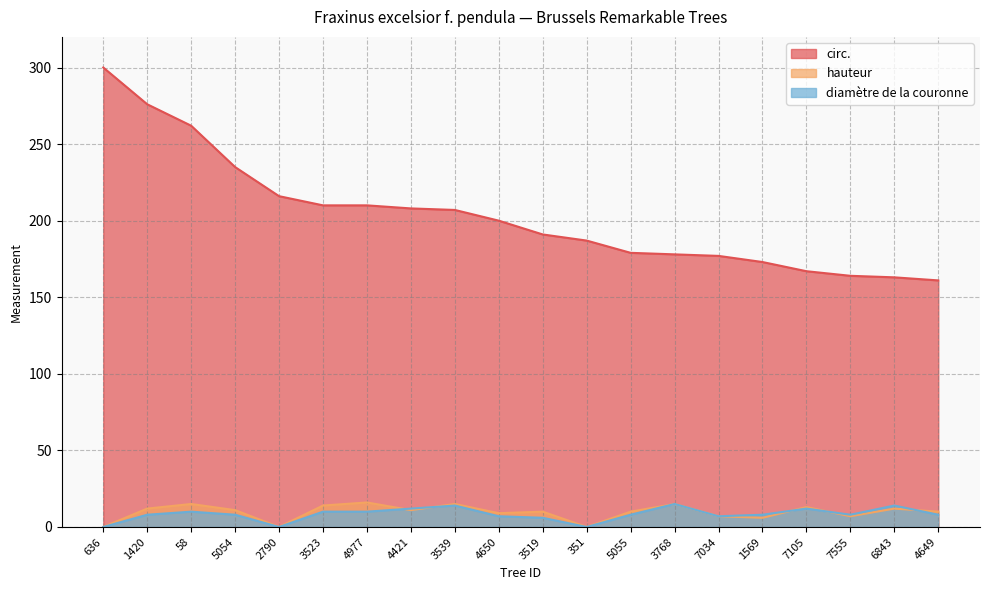

Reading right to left, transcribe all the data shown in this chart.

circ.: 4649=161	6843=163	7555=164	7105=167	1569=173	7034=177	3768=178	5055=179	351=187	3519=191	4650=200	3539=207	4421=208	4977=210	3523=210	2790=216	5054=235	58=262	1420=276	636=300
hauteur: 4649=10	6843=12	7555=7	7105=13	1569=6	7034=7	3768=15	5055=10	351=0	3519=10	4650=9	3539=15	4421=11	4977=16	3523=14	2790=0	5054=11	58=15	1420=12	636=0
diamètre de la couronne: 4649=8	6843=14	7555=8	7105=12	1569=8	7034=7	3768=15	5055=8	351=0	3519=6	4650=7	3539=14	4421=12	4977=10	3523=10	2790=0	5054=8	58=10	1420=8	636=0